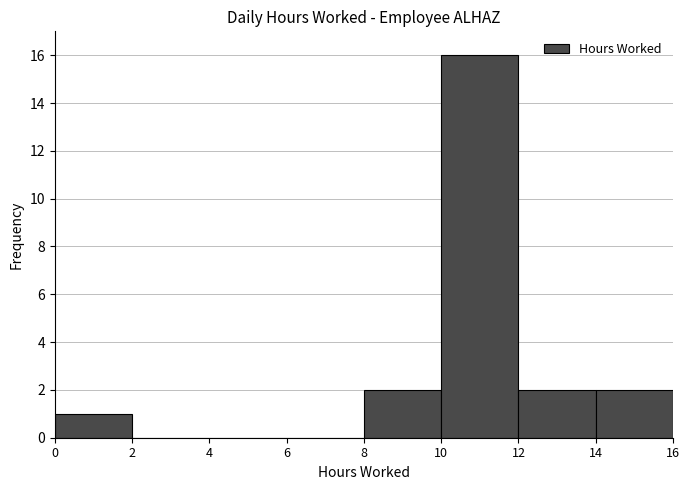

Reading left to right, list every bar in this chart as the range it spans on the x-axis followed by its height. The values are not printed on the chart, so give them approximately, as read against the axis.

0 to 2: 1
2 to 4: 0
4 to 6: 0
6 to 8: 0
8 to 10: 2
10 to 12: 16
12 to 14: 2
14 to 16: 2